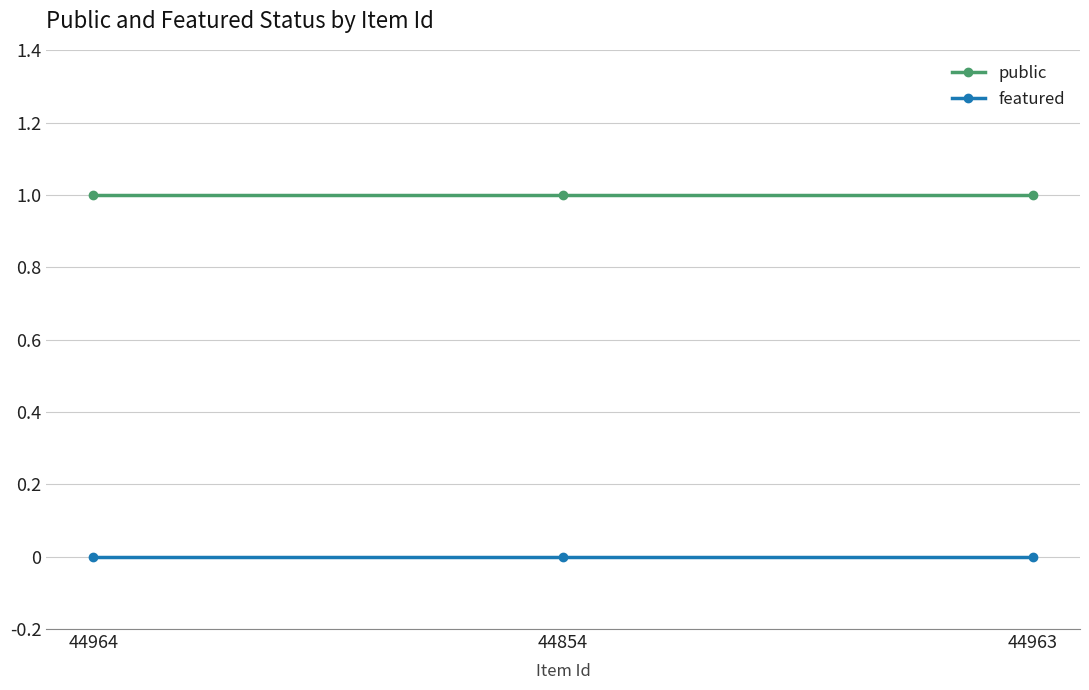

Is the value of public at 44963 greater than the value of featured at 44963?

Yes